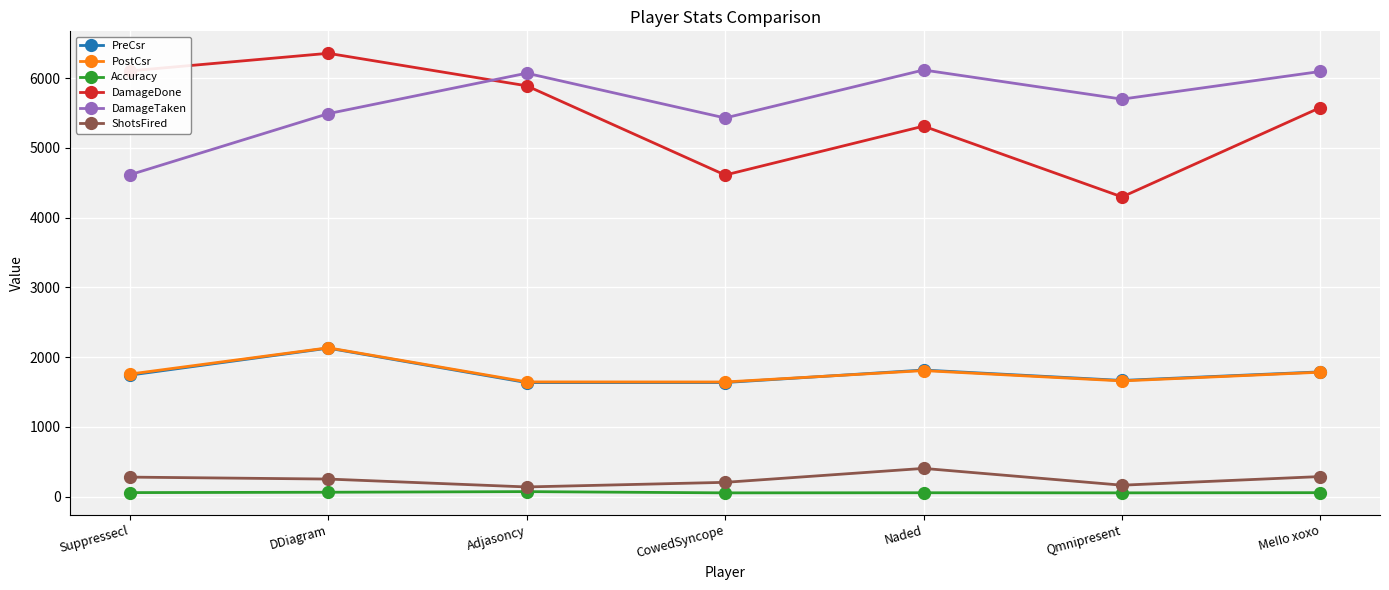

What is the label of the 5th point from the right?

Adjasoncy